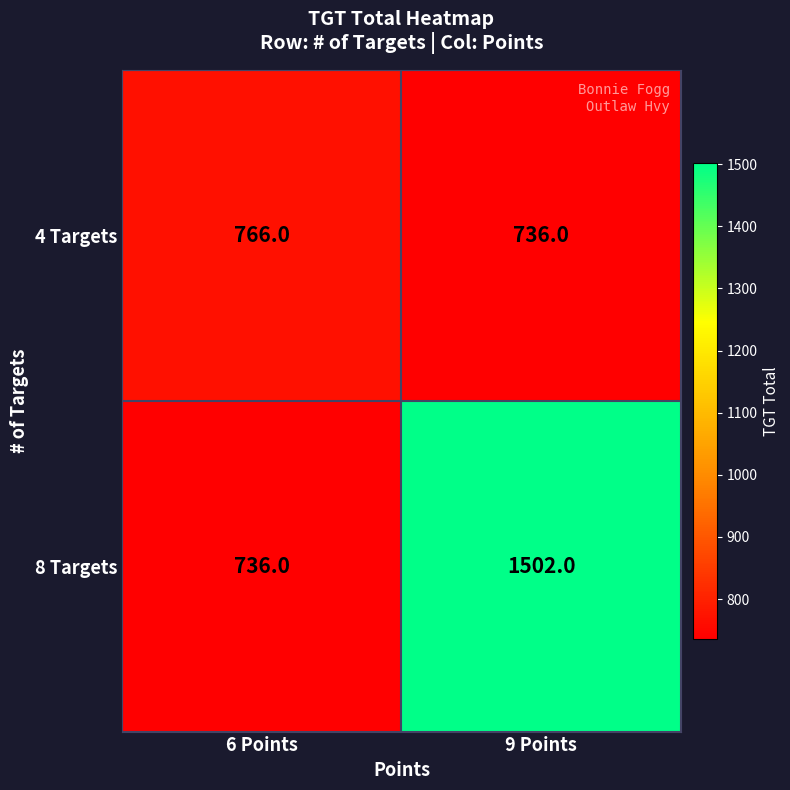

Reading right to left, what are all the values shown in this chart?

4 Targets: 736	766
8 Targets: 1502	736